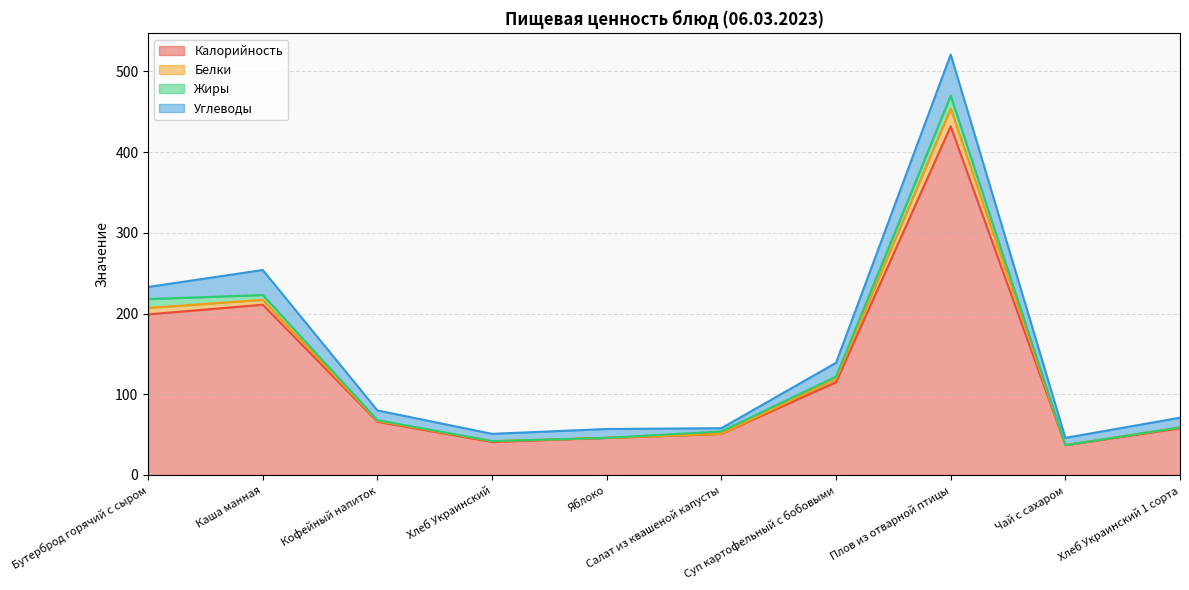

What are all the series names shown in the legend?

Калорийность, Белки, Жиры, Углеводы